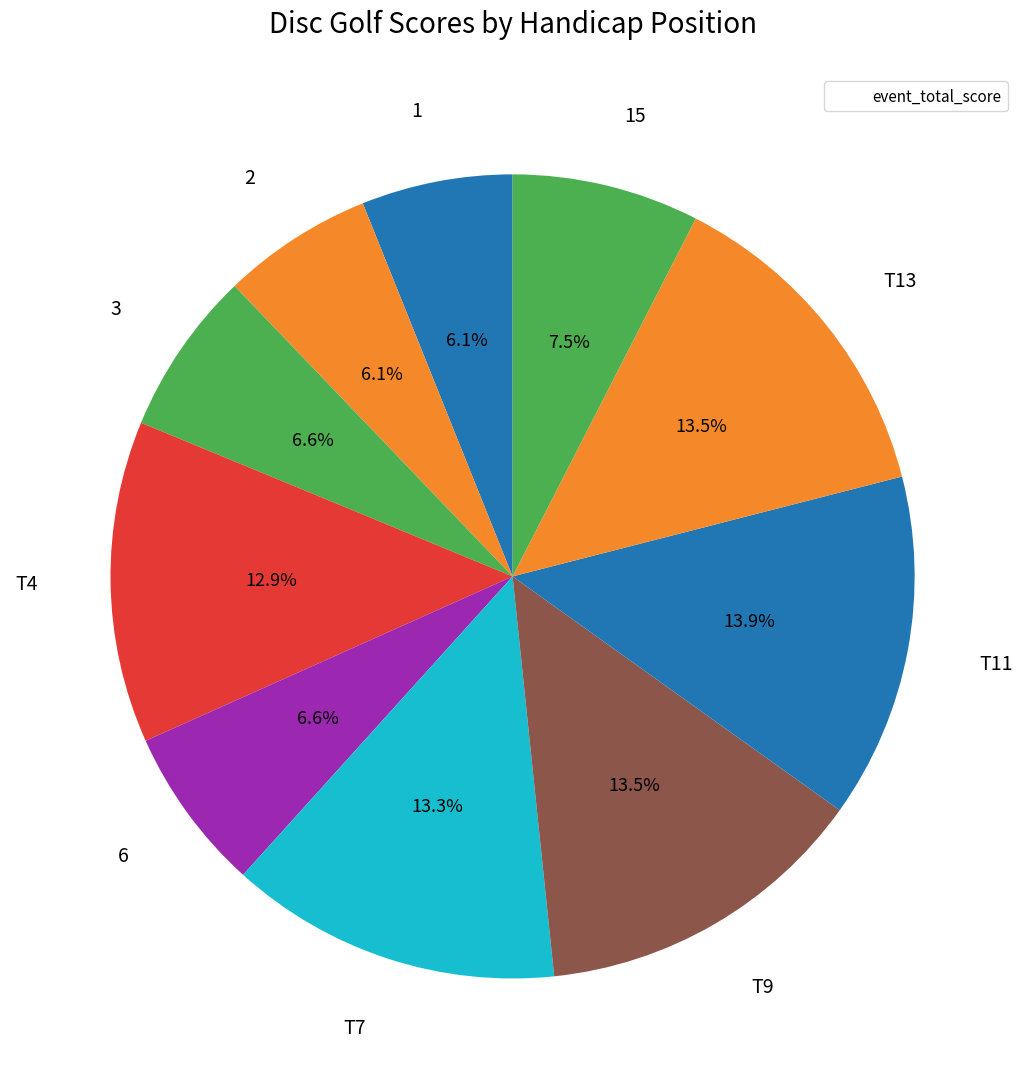

How many slices are in this pie chart?

10